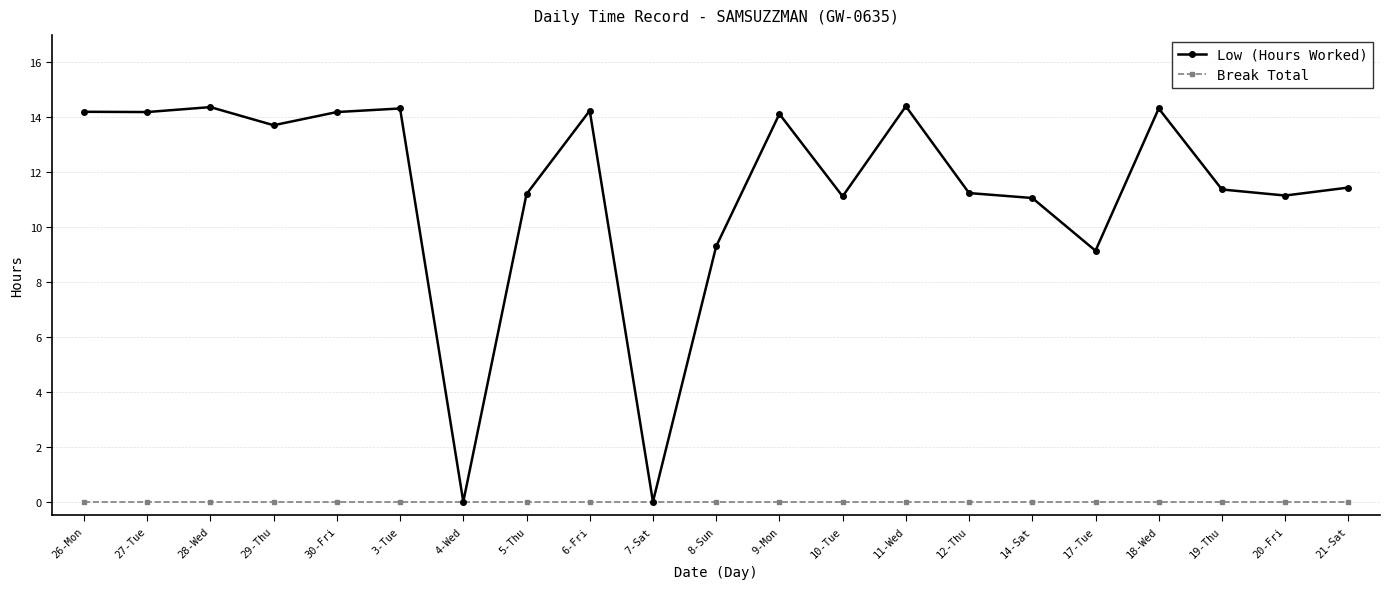

What is the highest value of the Low (Hours Worked) series?

14.4